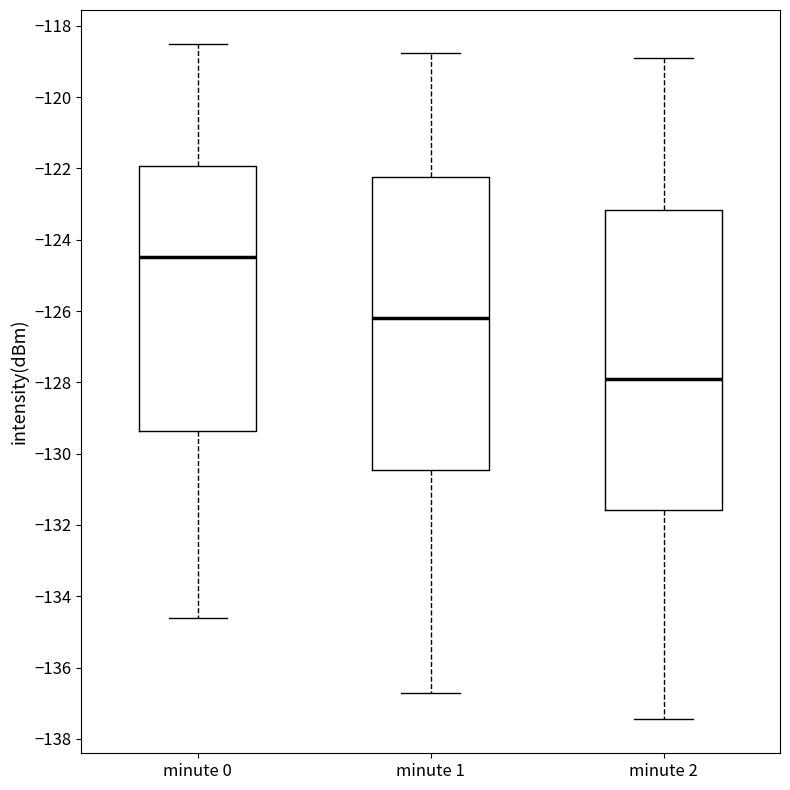

Where is the upper edge of the box for minute 0 on the y-axis? The values are not printed on the chart, so give them approximately, as read against the axis.

-122.0